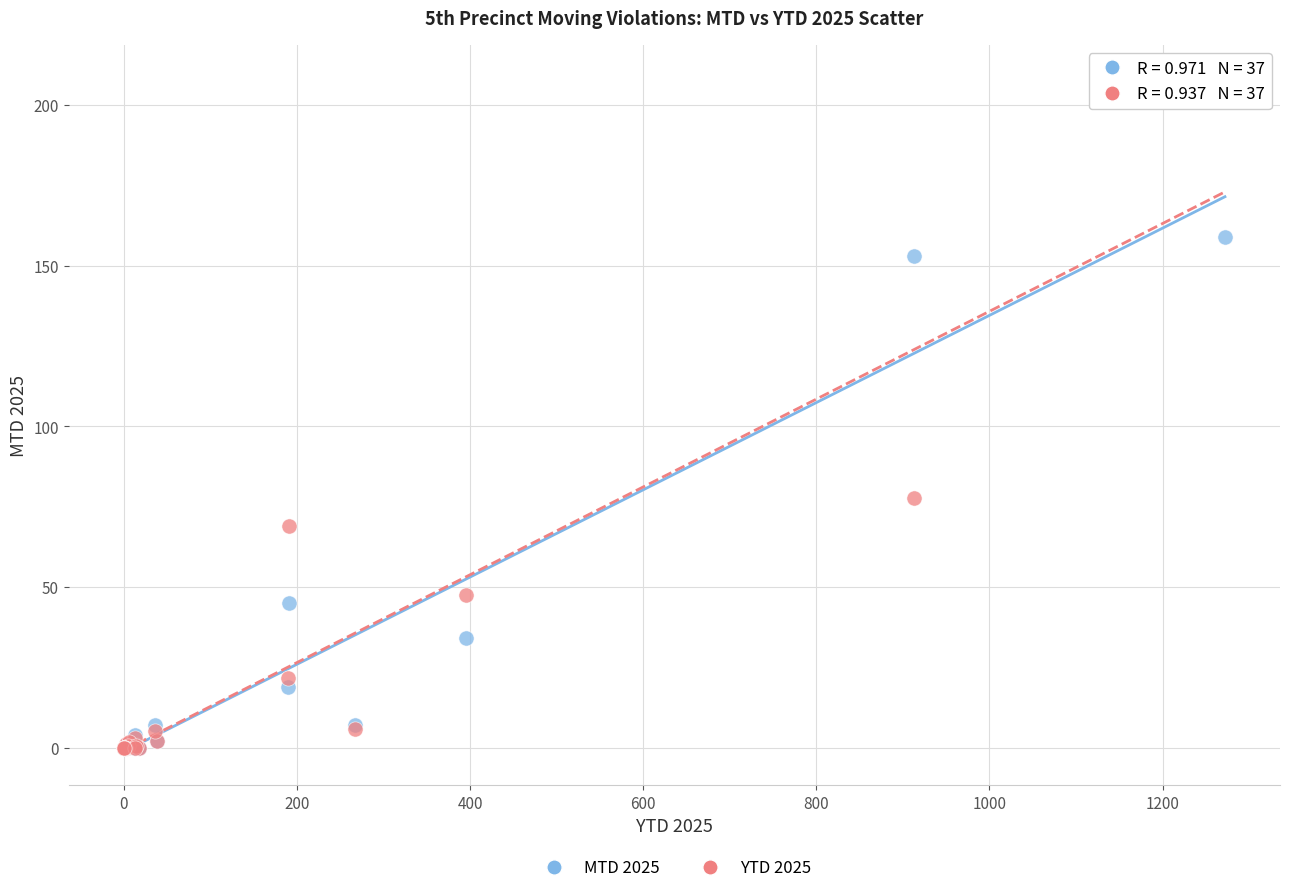

Which series reaches the maximum Y coordinate?

YTD 2025